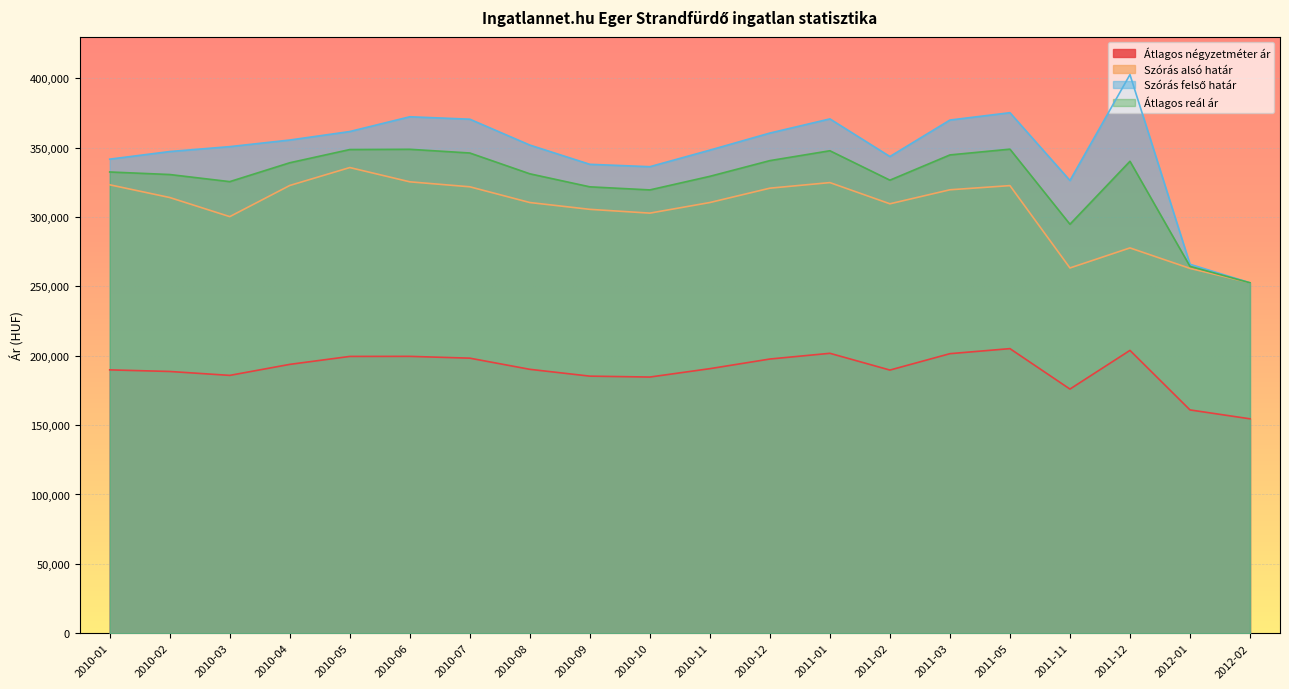

What is the highest value of the Átlagos négyzetméter ár series?

205141